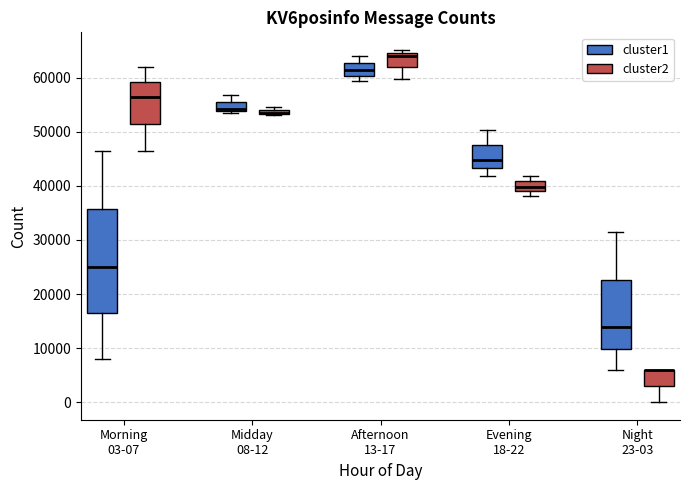

Where is the lower edge of the box for Night 23-03 (cluster2) on the y-axis? The values are not printed on the chart, so give them approximately, as read against the axis.

3000